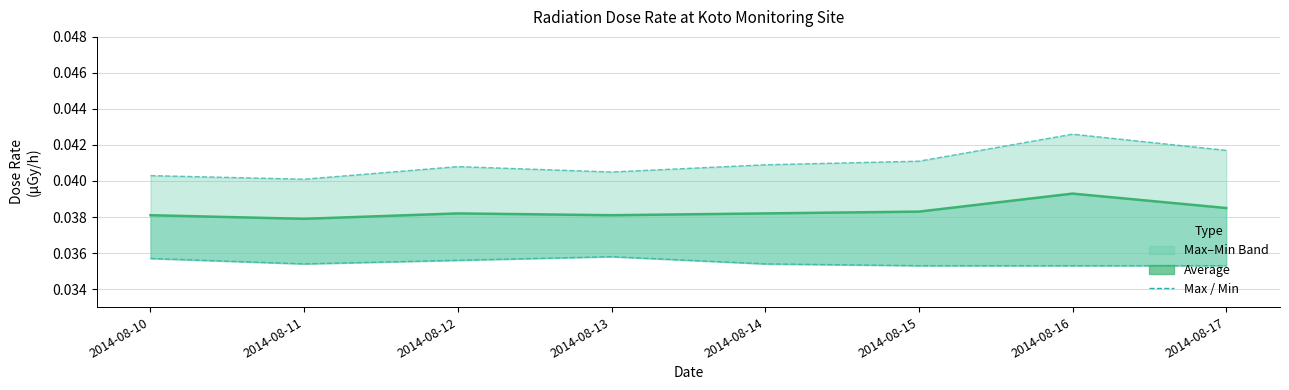

How many Min values are between 0 and 1?

8